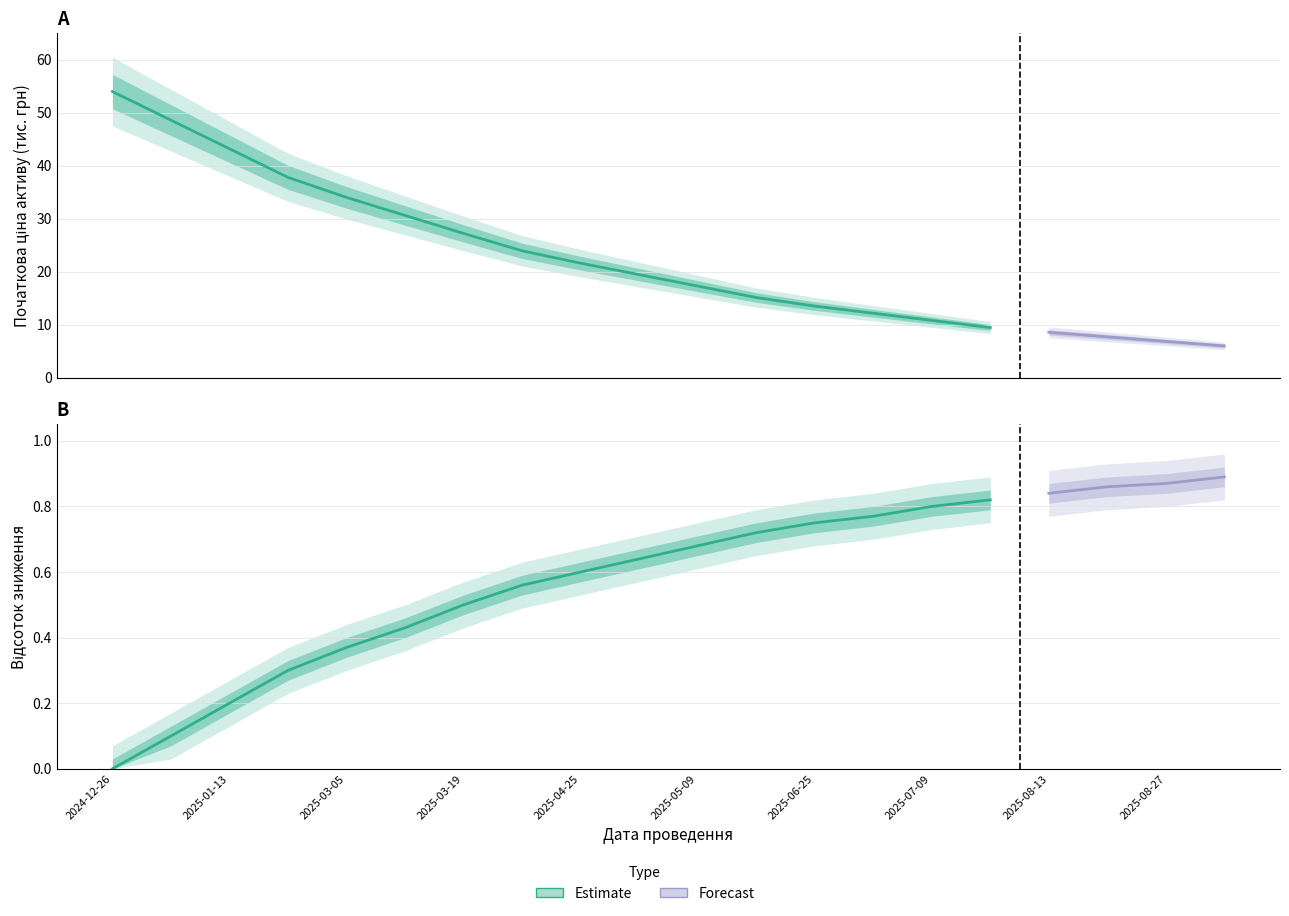

What is the label of the 11th point from the right?

2025-05-02